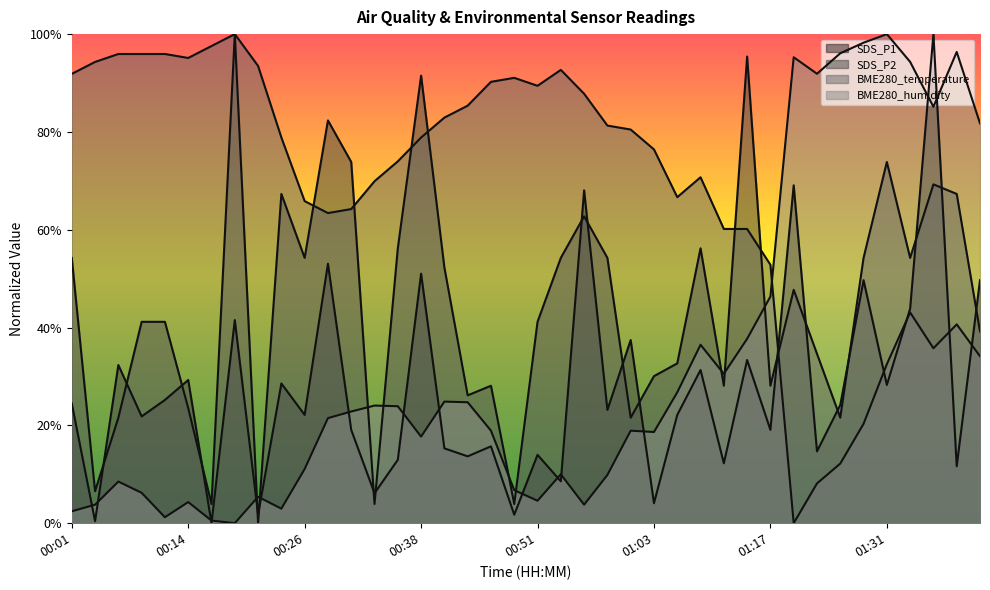

The value of SDS_P1 at 01:17 is 0.2. True or false?

True